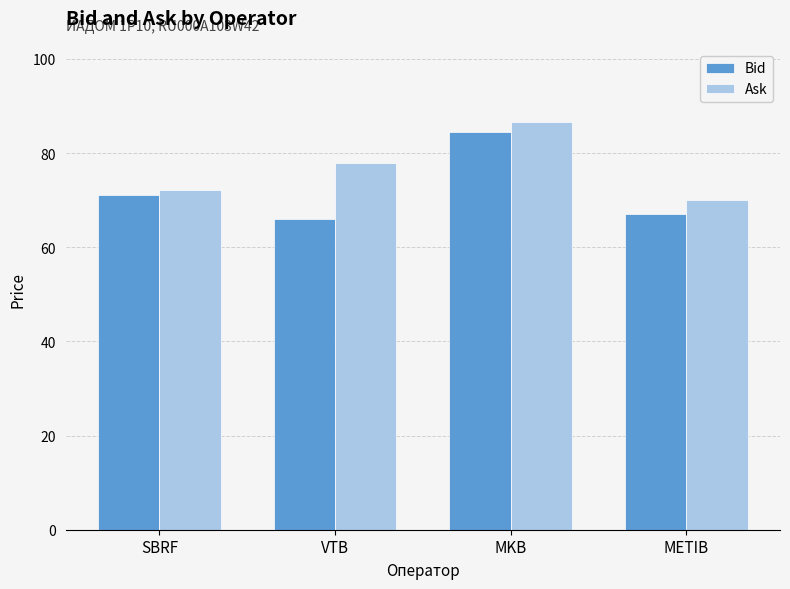

What is the total value across all series at SBRF?

143.4